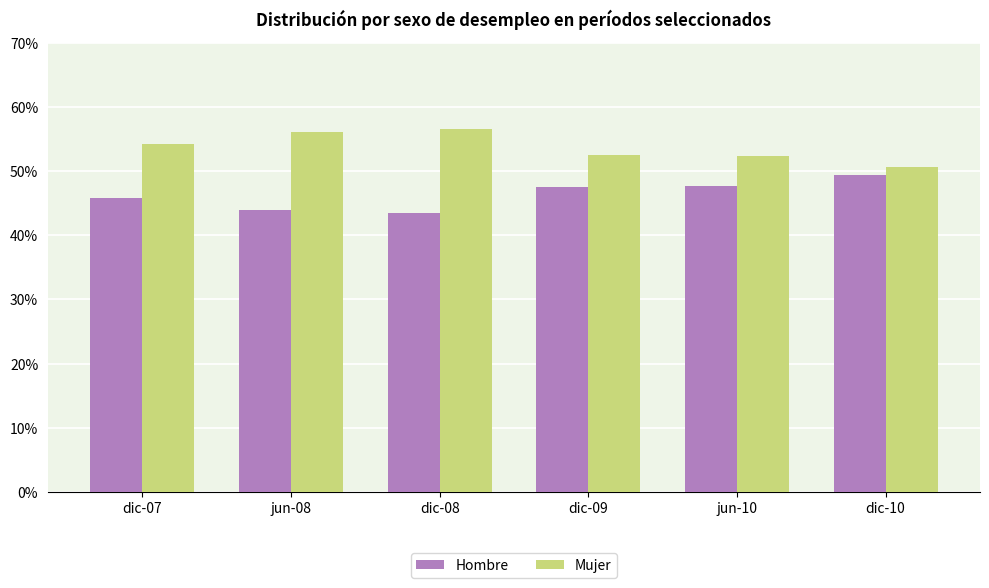

Is it true that Mujer equals 0.9 at dic-09?

False